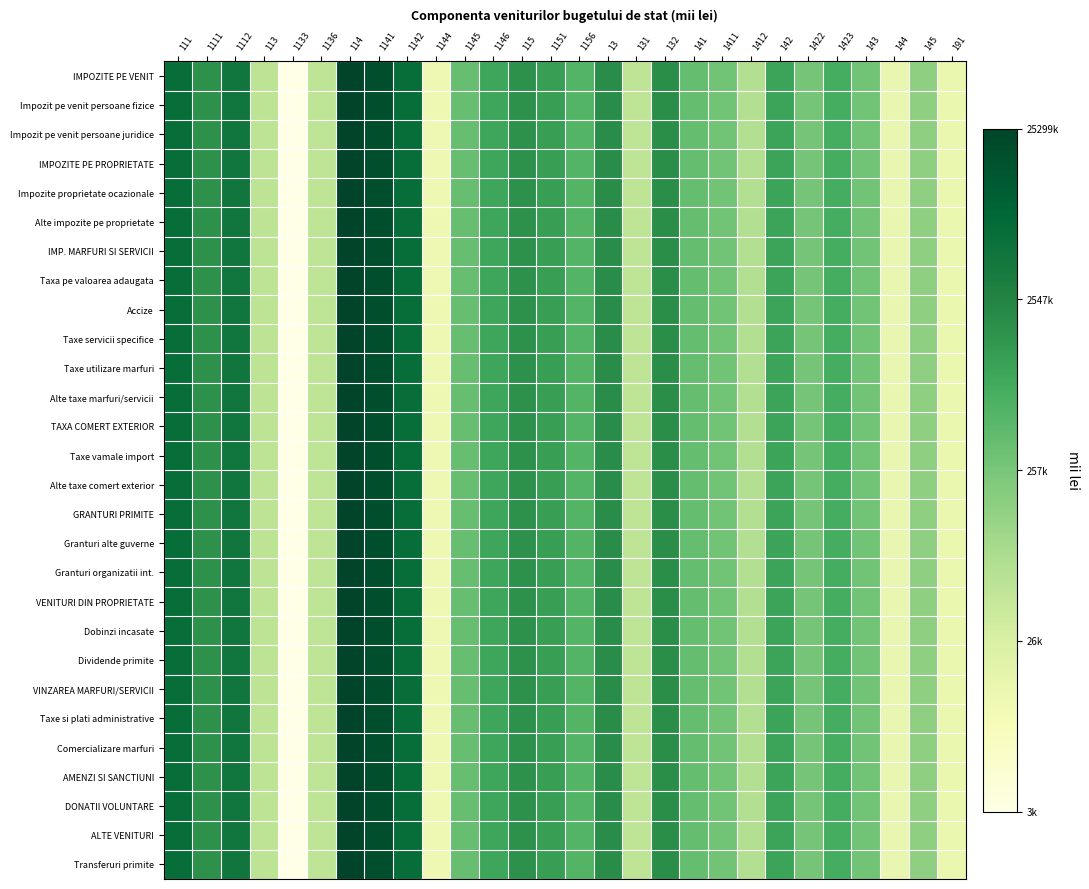

What is the maximum value shown in the chart?

17.0